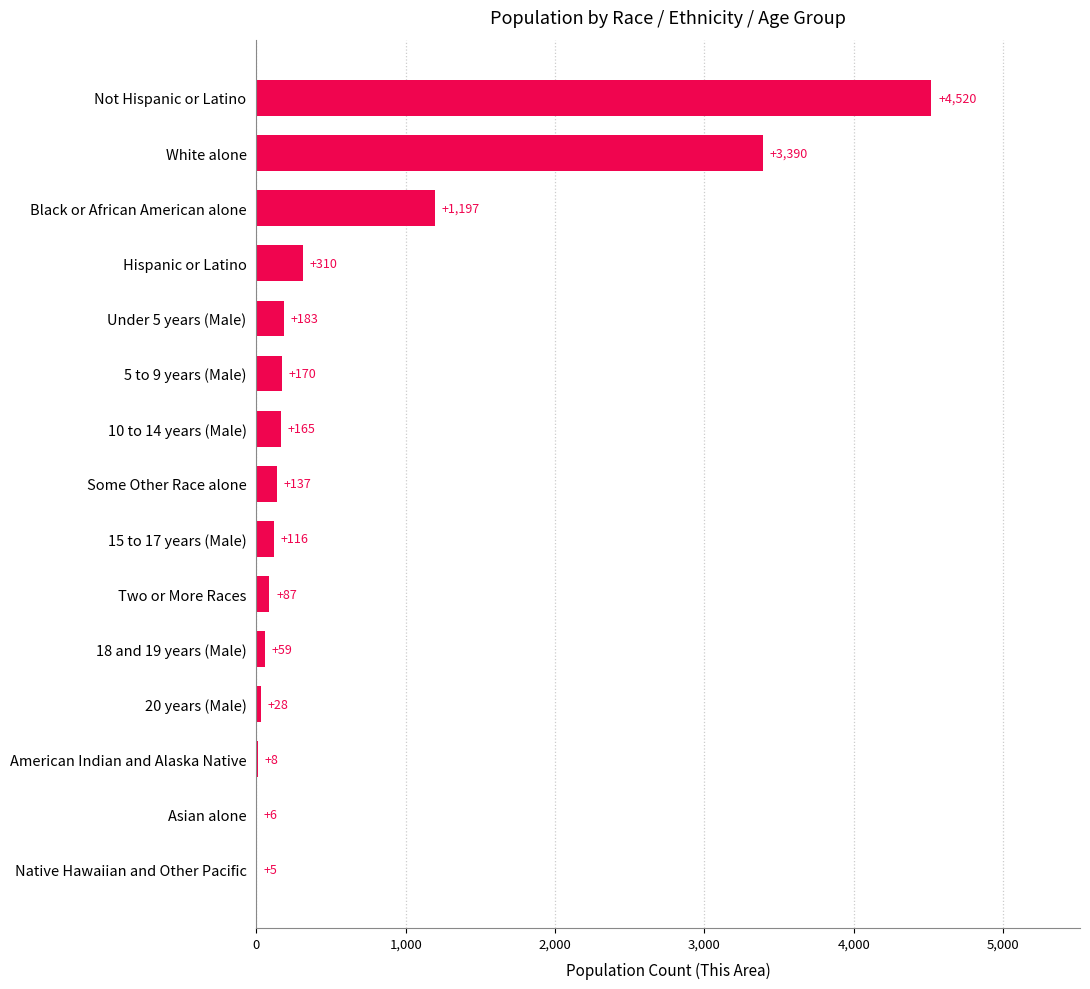

How many series are shown in this chart?

1